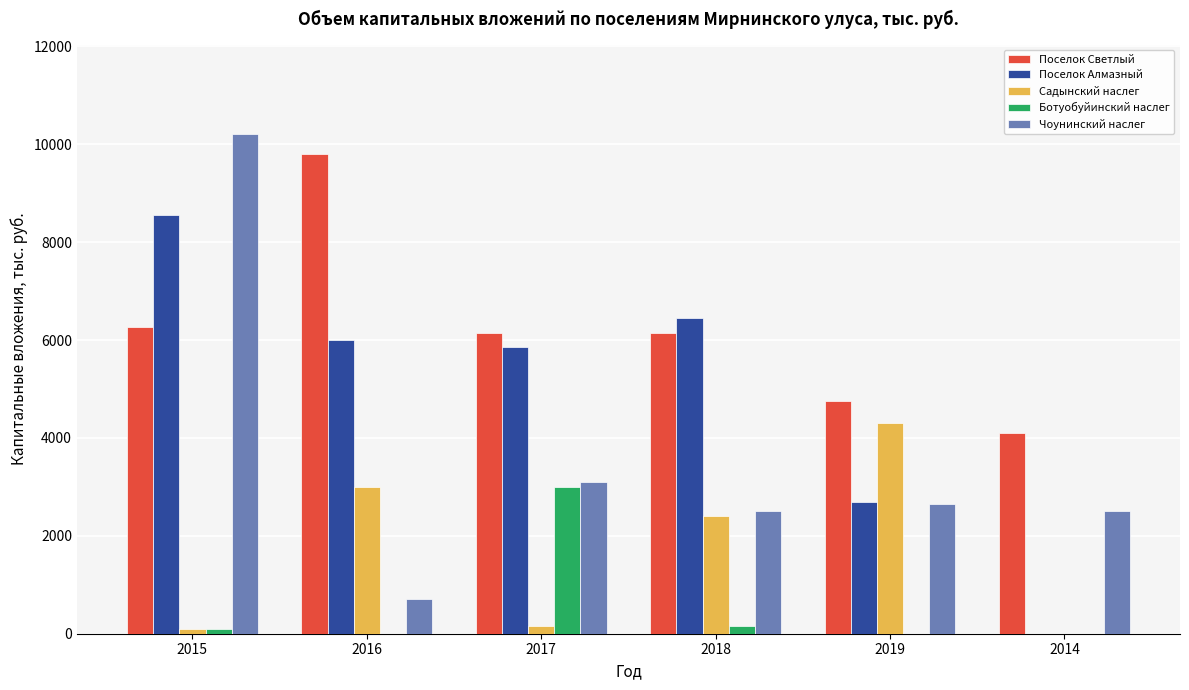

What is the sum of all Ботуобуйинский наслег values?

3250